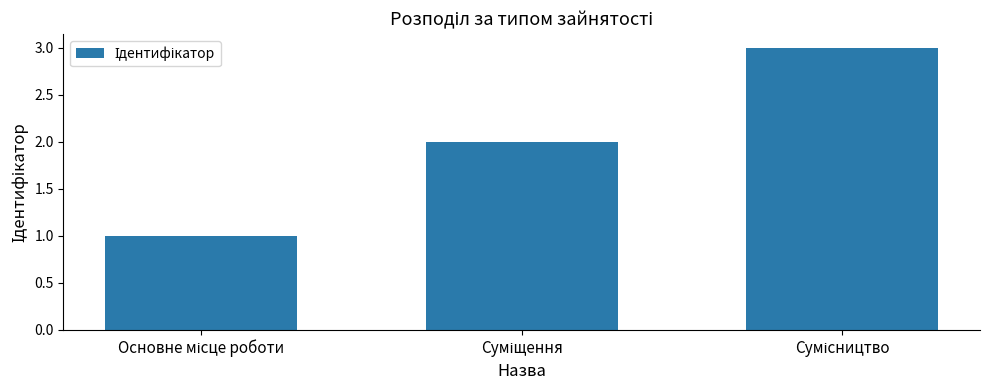

What is the maximum value shown in the chart?

3